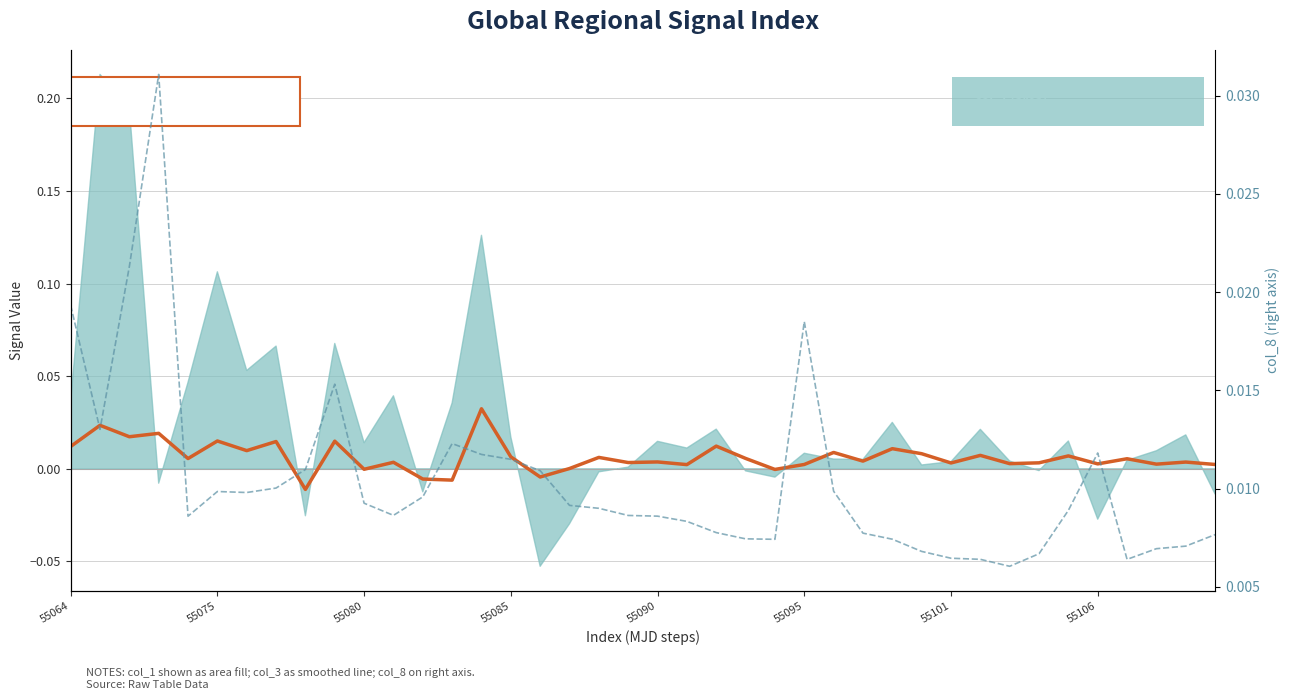

How many data points in col_3 are less than 0?

6